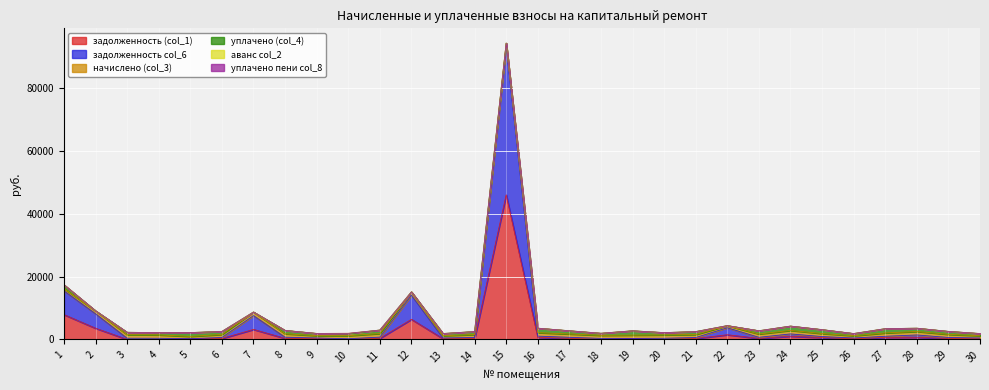

What are all the series names shown in the legend?

задолженность (col_1), начислено (col_3), уплачено (col_4), задолженность col_6, аванс col_2, уплачено пени col_8